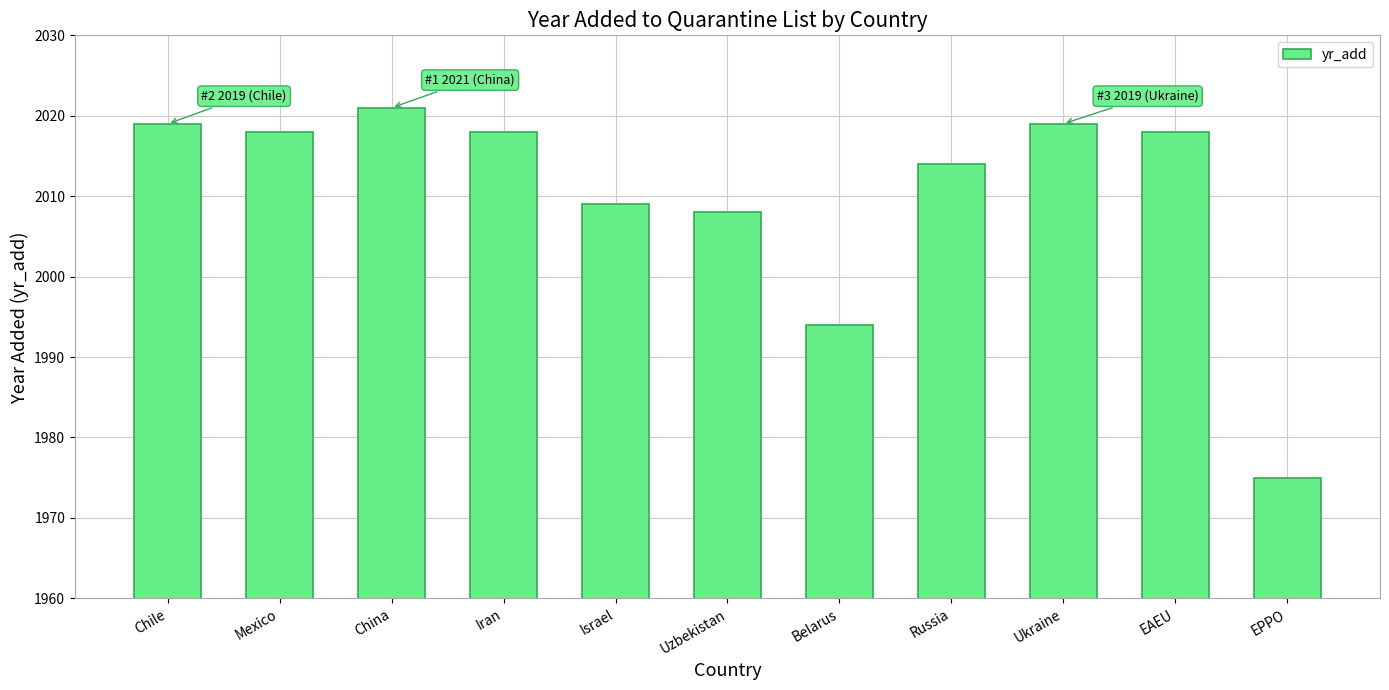

What is the sum of the values at Belarus and Ukraine?

4013